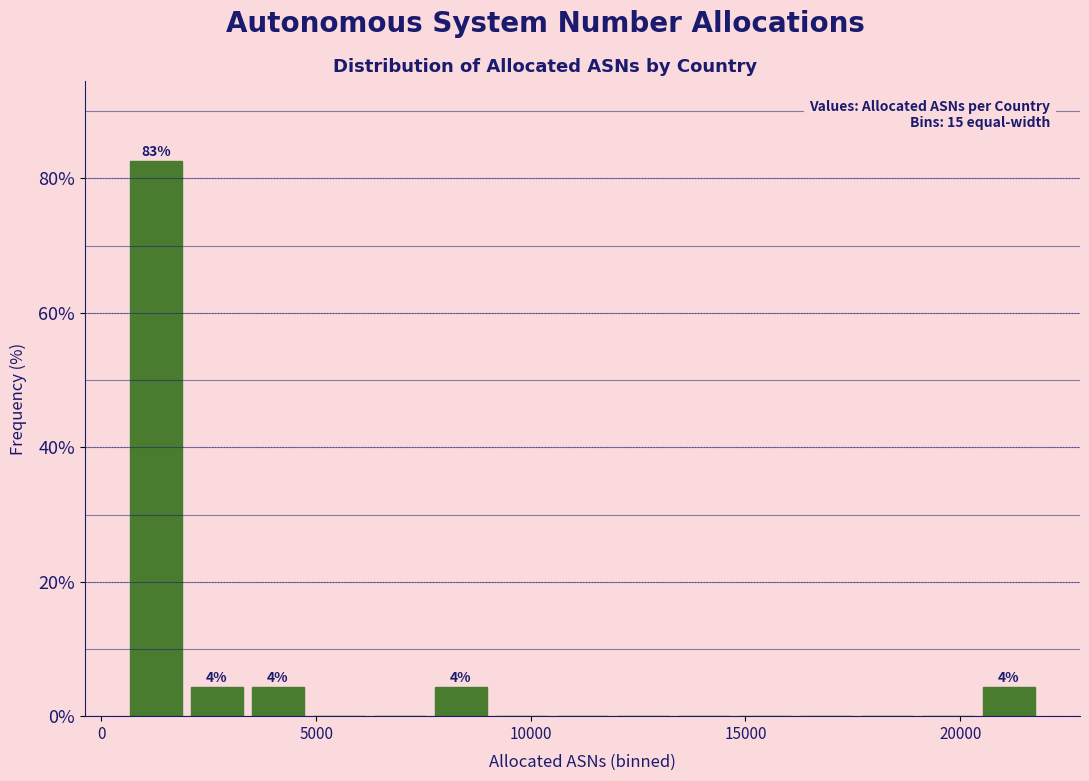

Read against the x-axis, roughly where is the centre of the tallest bar?

1500